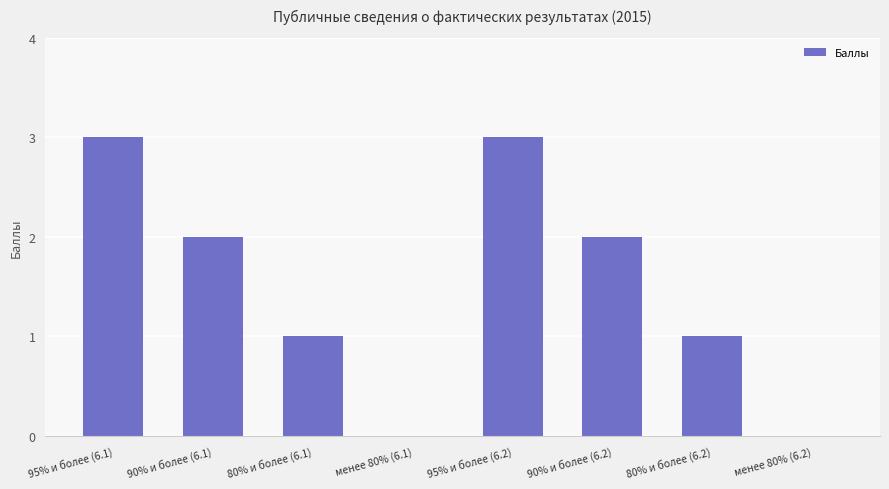

What is the sum of all values?

12